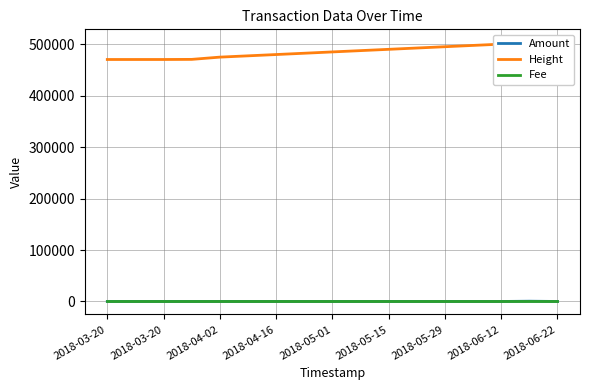

How many values in the Height series are below 485439?

8